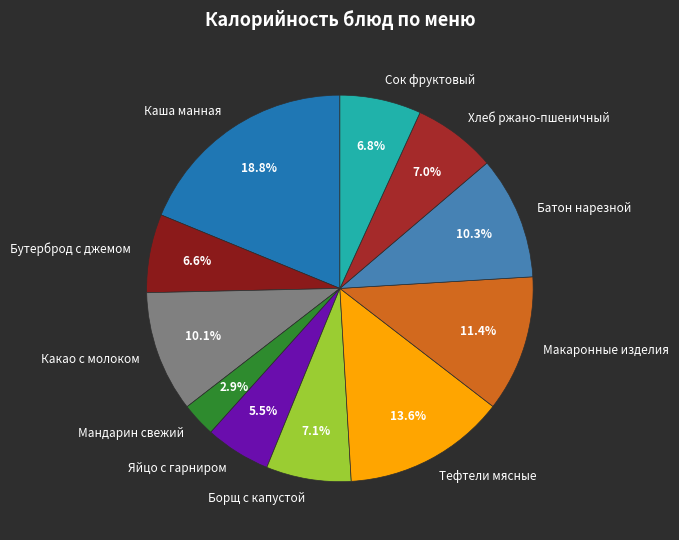

Which slice is the largest?

Каша манная